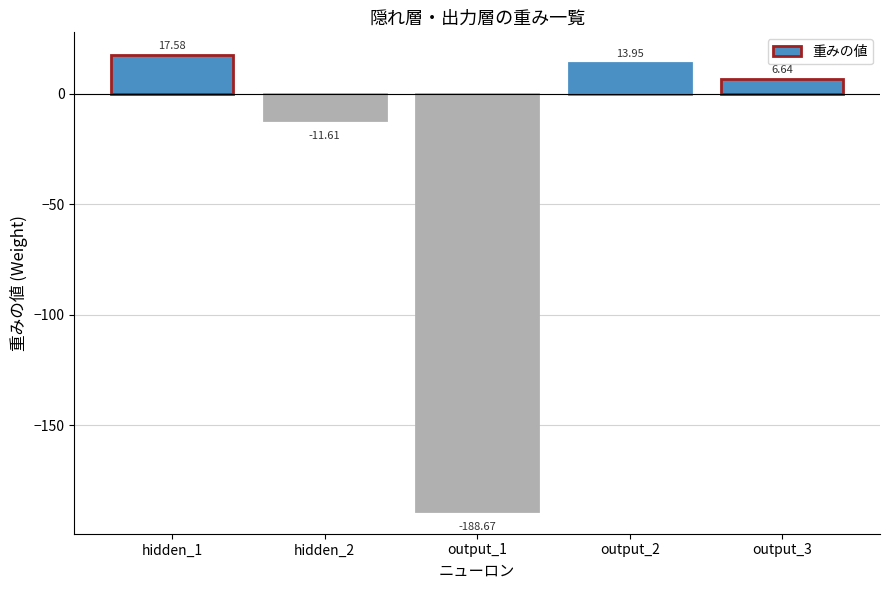

What is the difference between the maximum and minimum values?

206.2